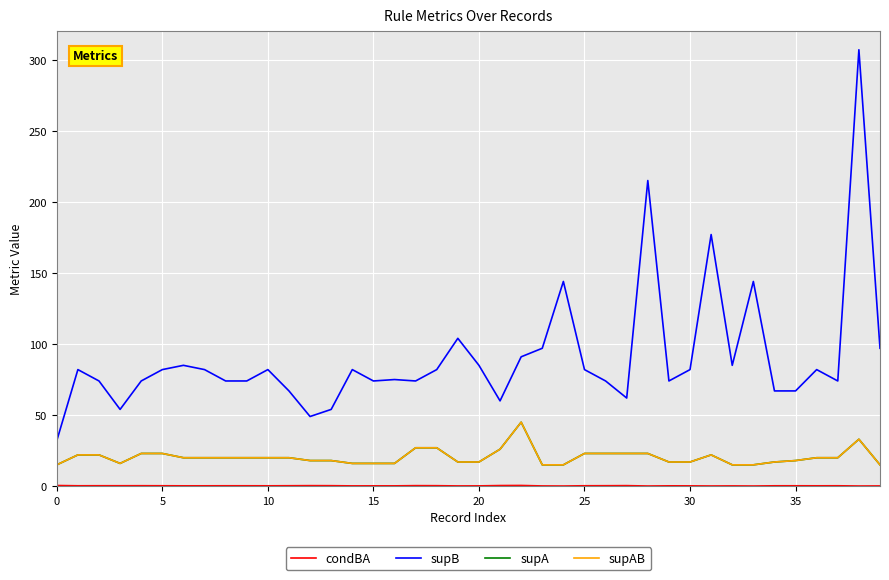

What is the value of the supB point at the 6th from the left?

82.0